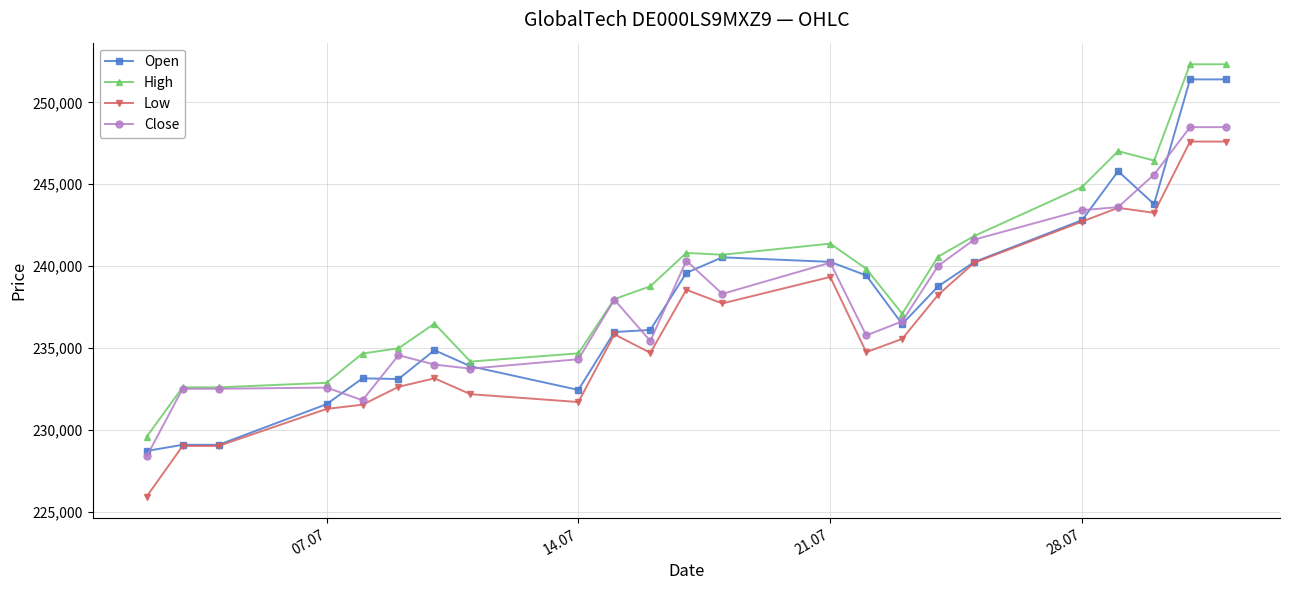

At how many categories does at least one series exceed 227408?

23